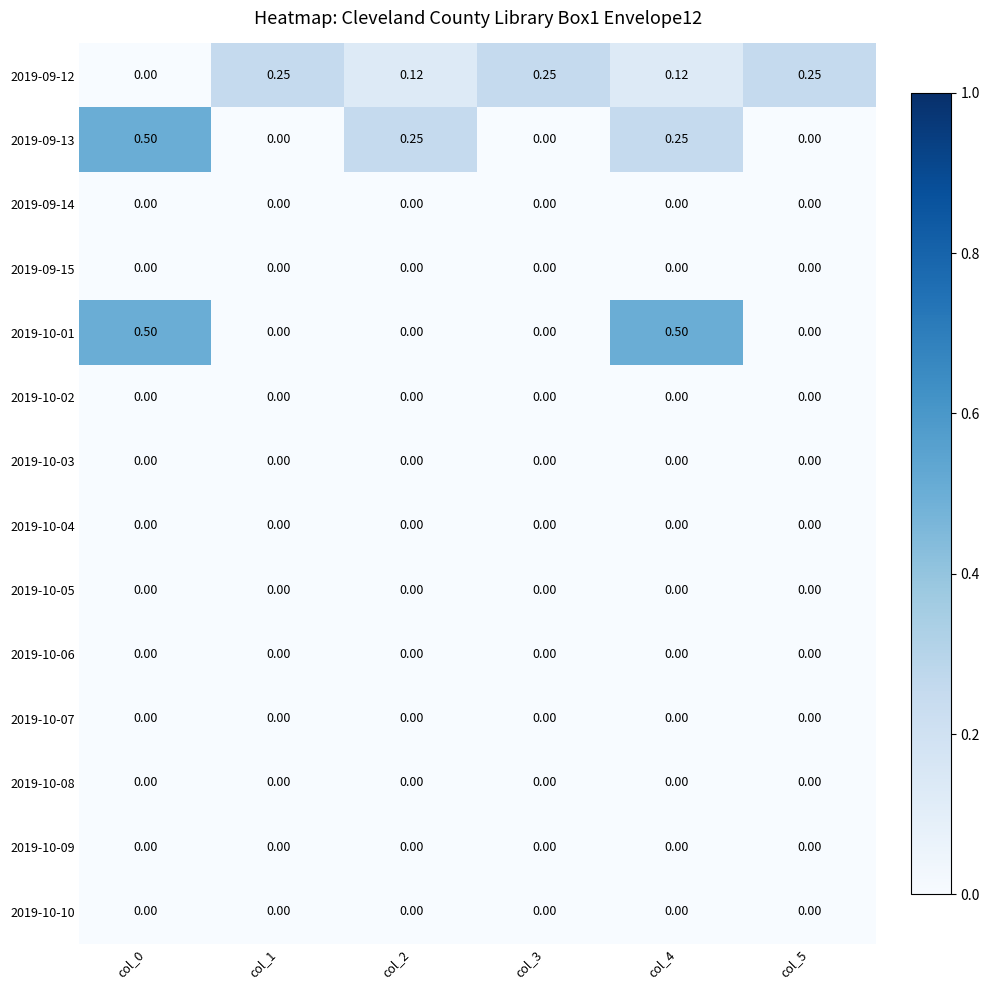

Between col_1 and col_4, which series saw the biggest shift?

2019-10-01